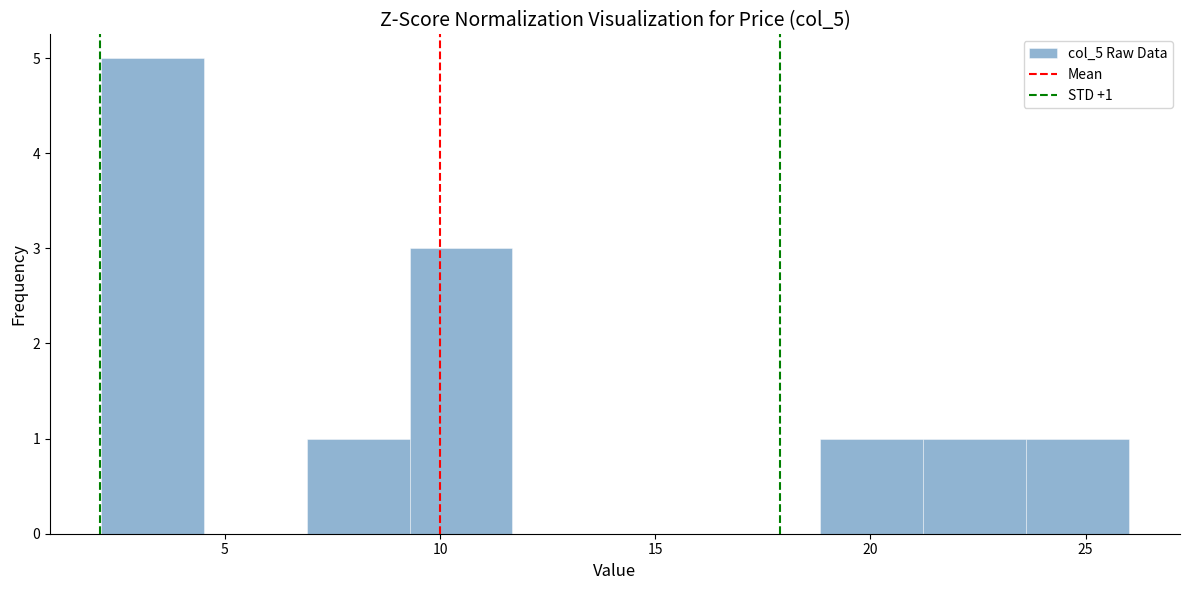

Over which range of the x-axis is the bar tallest?

2.0 to 4.5